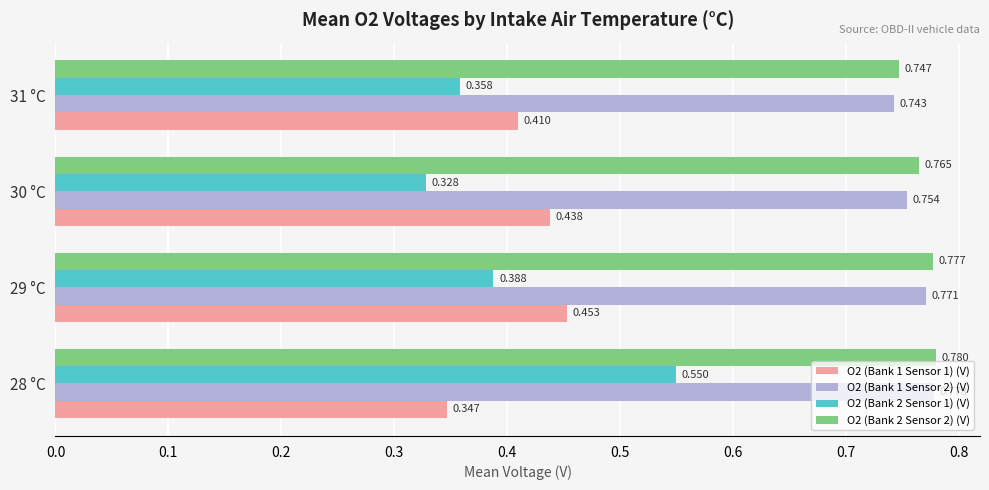

Is the value of O2 (Bank 2 Sensor 1) (V) at 29 °C greater than the value of O2 (Bank 1 Sensor 1) (V) at 28 °C?

Yes